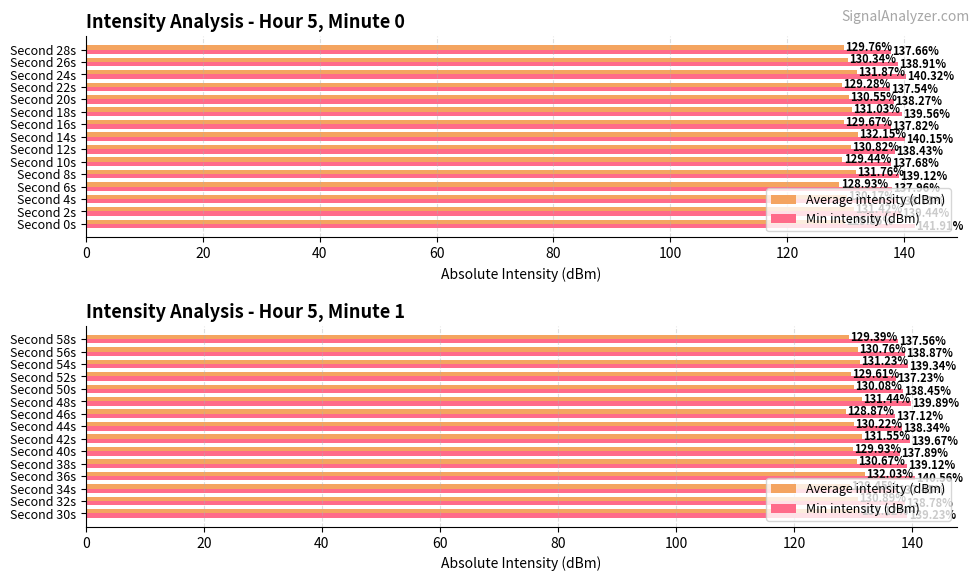

Which series has the largest range (max minus min)?

Min intensity (dBm)